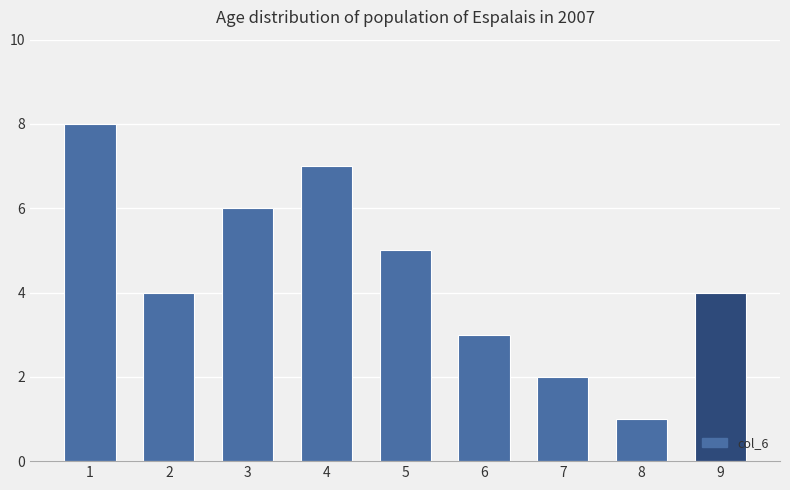

What is the minimum value shown in the chart?

1